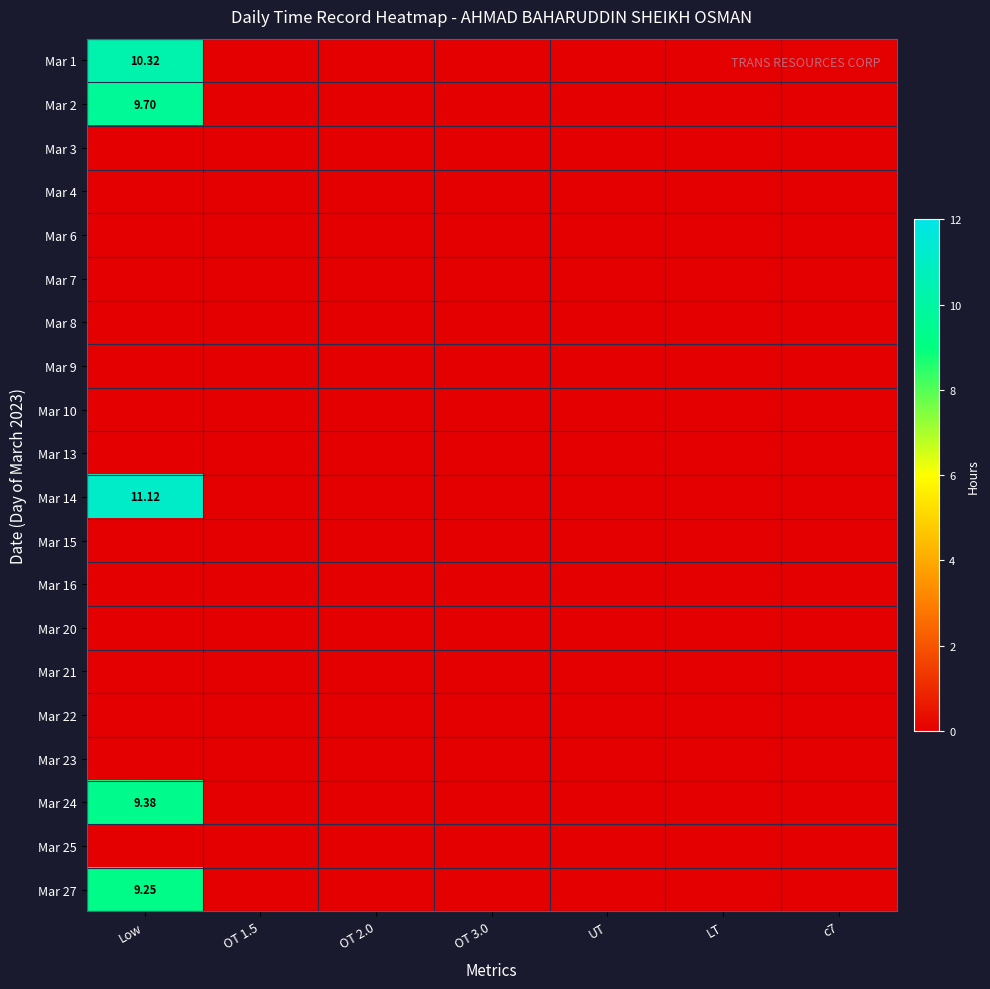

At which label does Mar 8 reach its minimum?

Low